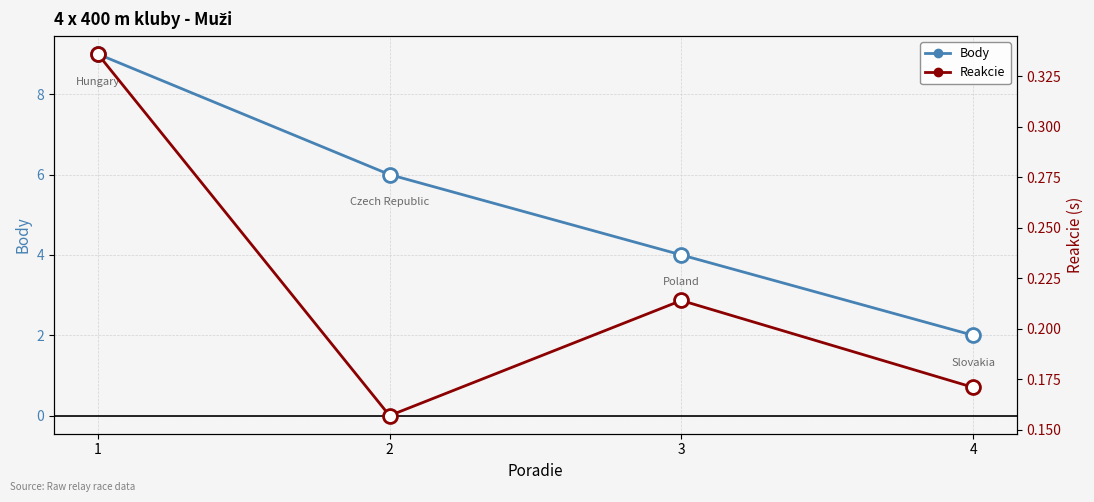

What is the greatest value displayed?

9.0